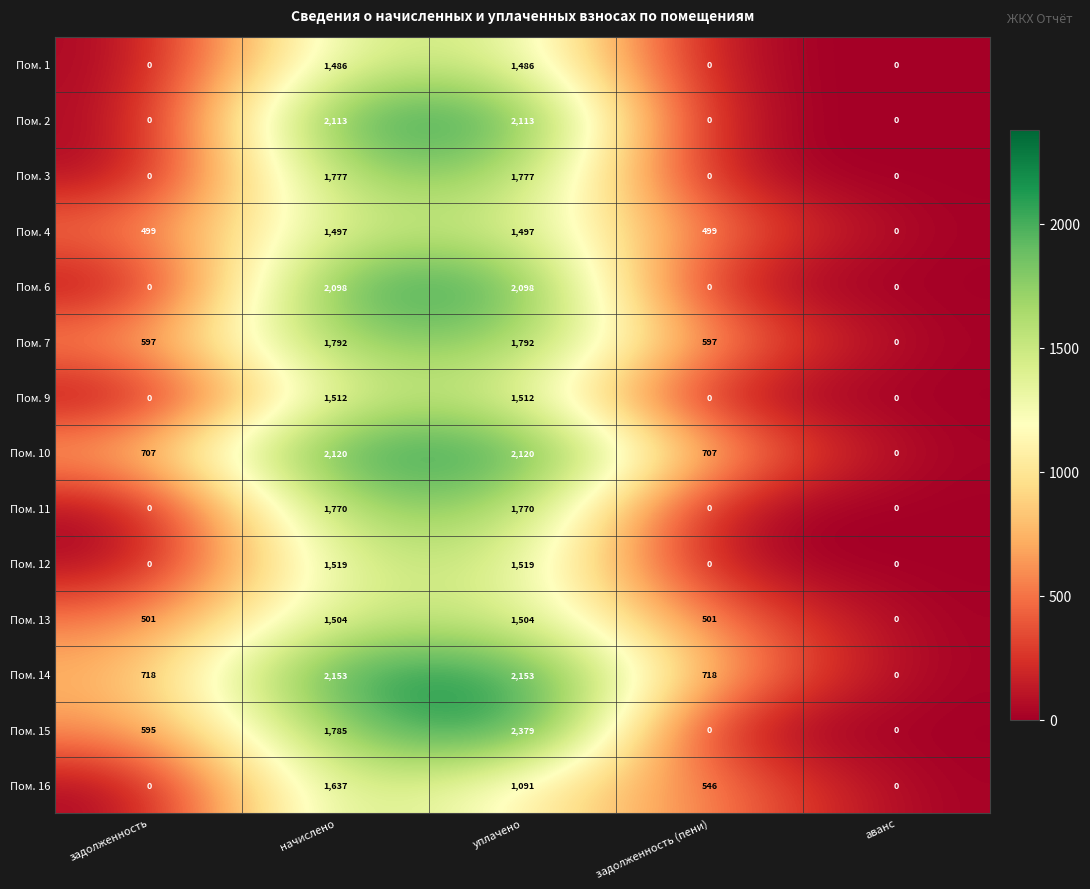

Count the Пом. 10 values in the range 707 to 2120.

4